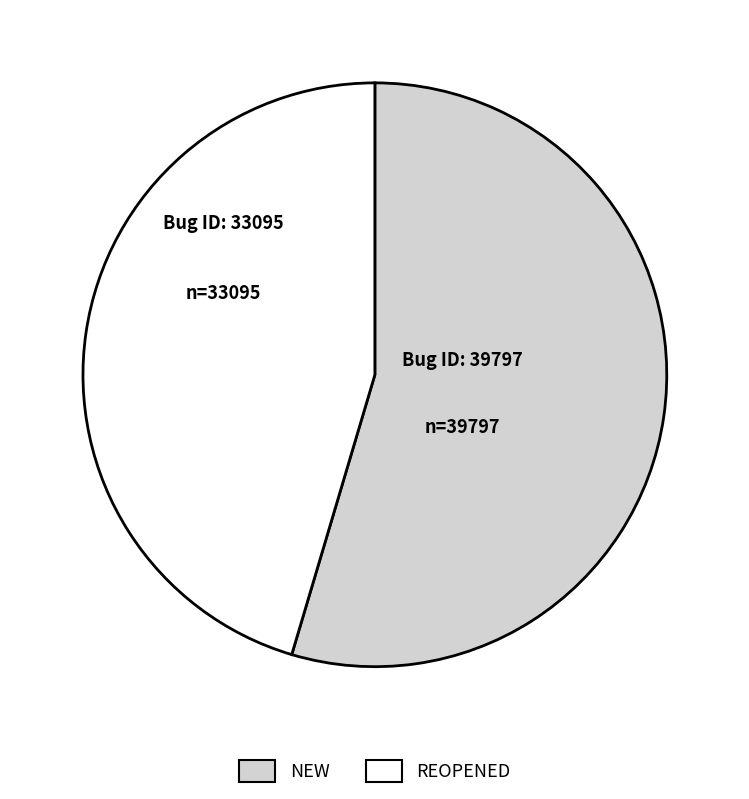

Do REOPENED and NEW together represent more than half of the pie?

Yes